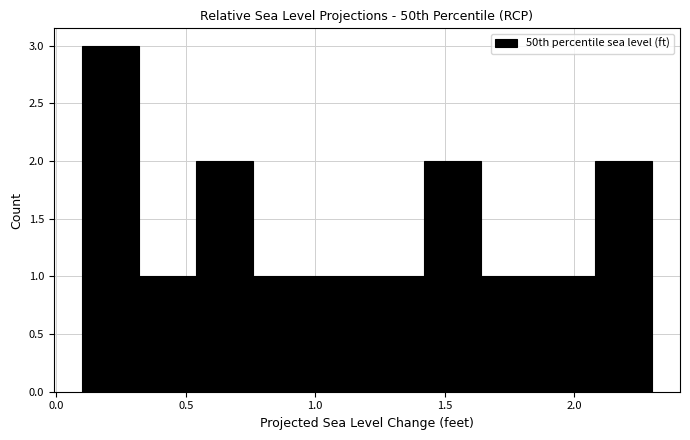

How tall is the bar that spans 0.10 to 0.32 on the x-axis? Neither the bar edges nor the heights are printed on the chart, so give them approximately, as read against the axes.

3